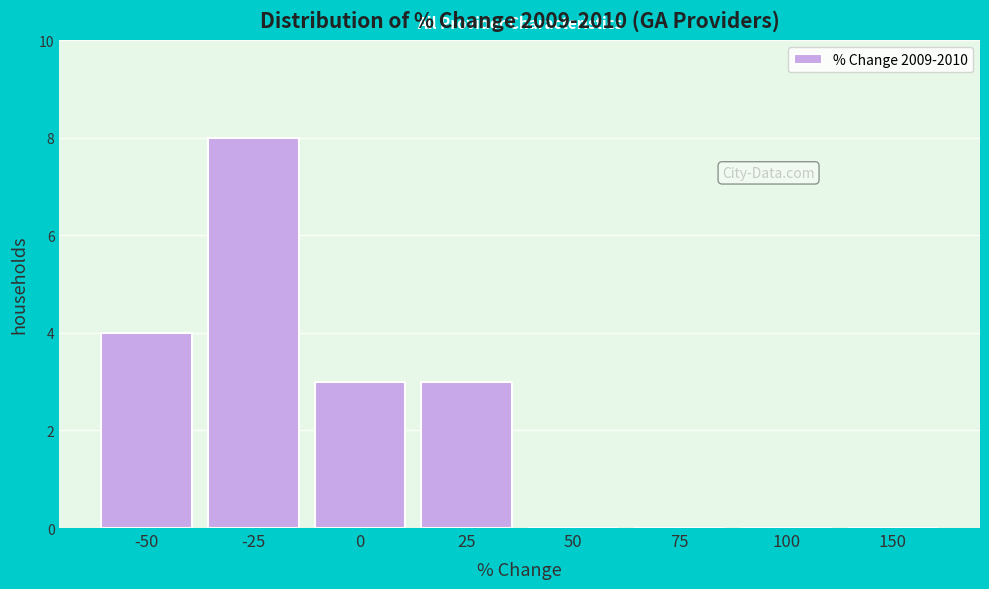

Reading right to left, what are all the values shown in this chart?

150=0	100=0	75=0	50=0	25=3	0=3	-25=8	-50=4